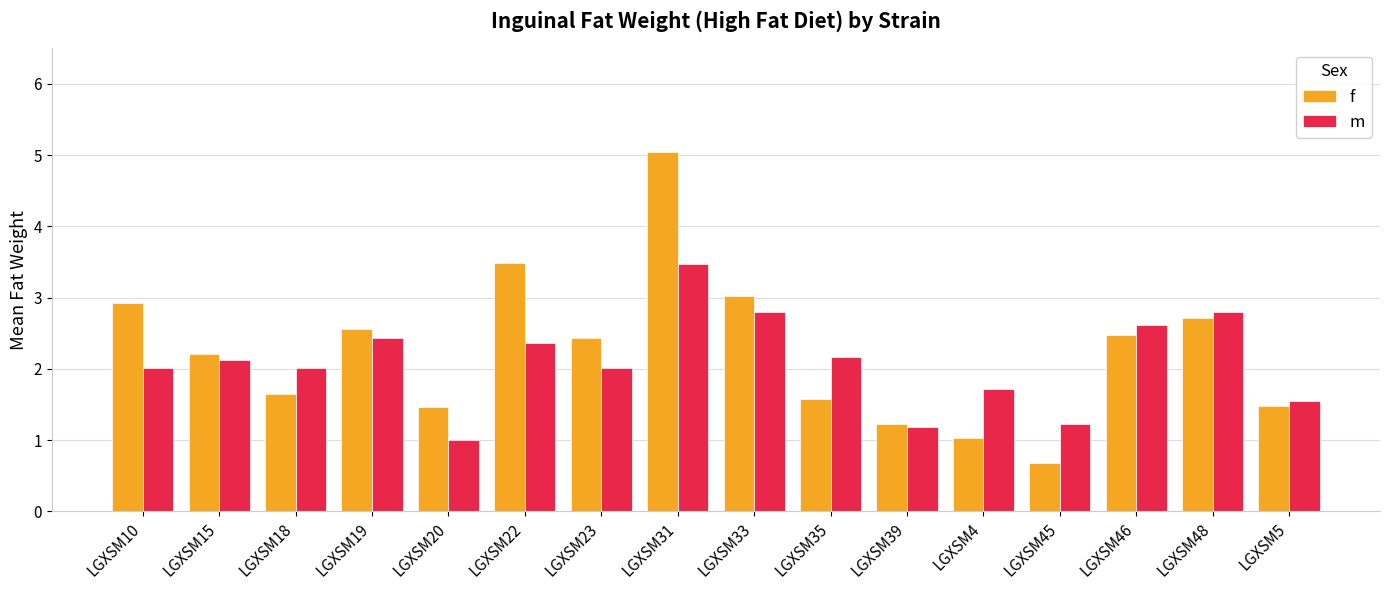

Which label corresponds to the smallest value in the chart?

LGXSM45